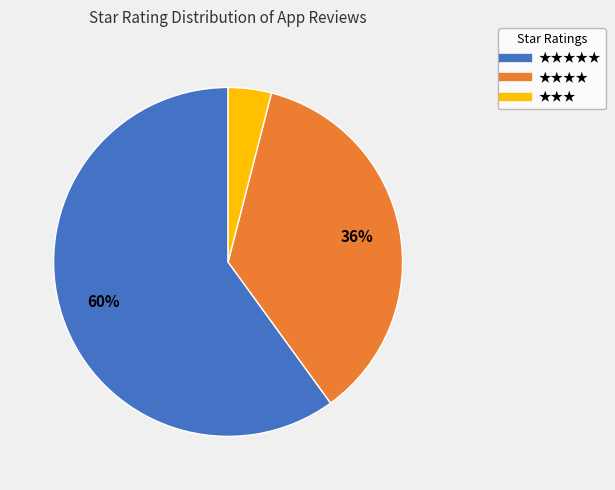

Is there any slice that represents more than half of the pie?

Yes